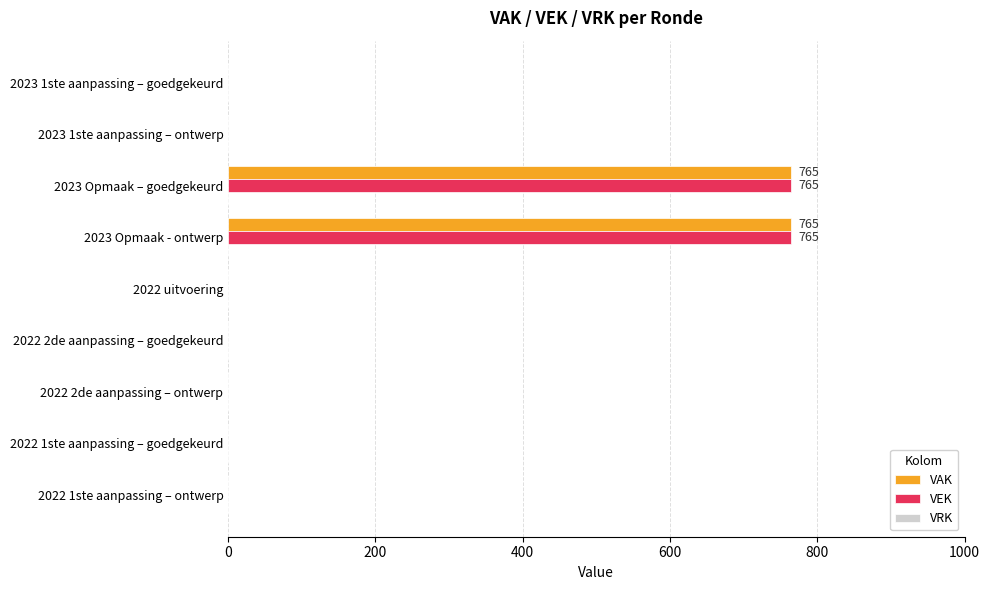

What is the highest value of the VAK series?

765